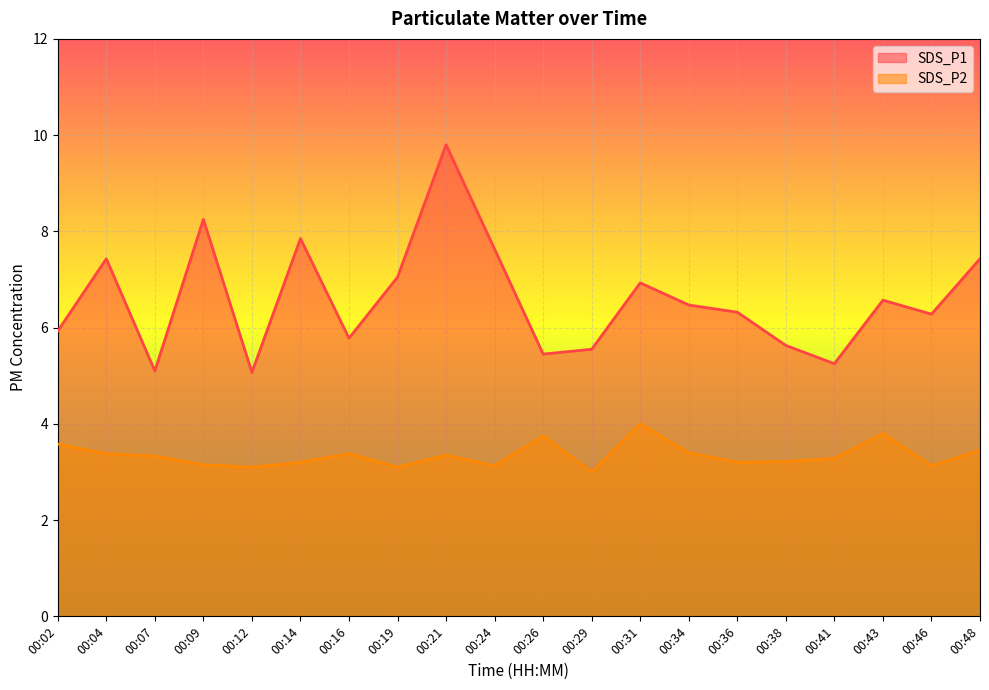

What is the average value of the SDS_P1 series?

6.6